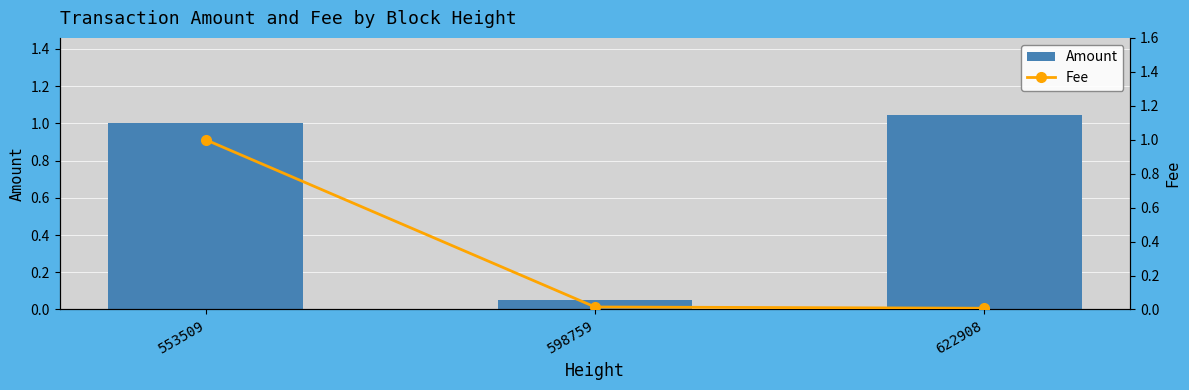

What are all the series names shown in the legend?

Amount, Fee